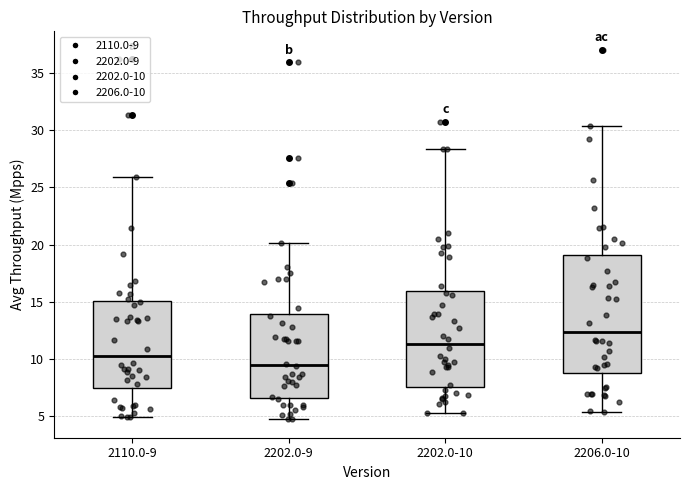

Reading left to right, transcribe this box plot: for each box, give where its median line is, the range the box spans, and where its two whiskers end, as read against the y-axis. The values are not printed on the chart, so give them approximately, as read against the axis.

2110.0-9: median 10.5, box 7.5 to 15.0, whiskers 5.0 to 26.0
2202.0-9: median 9.5, box 6.5 to 14.0, whiskers 4.5 to 20.0
2202.0-10: median 11.5, box 7.5 to 16.0, whiskers 5.0 to 28.5
2206.0-10: median 12.5, box 9.0 to 19.0, whiskers 5.5 to 30.5